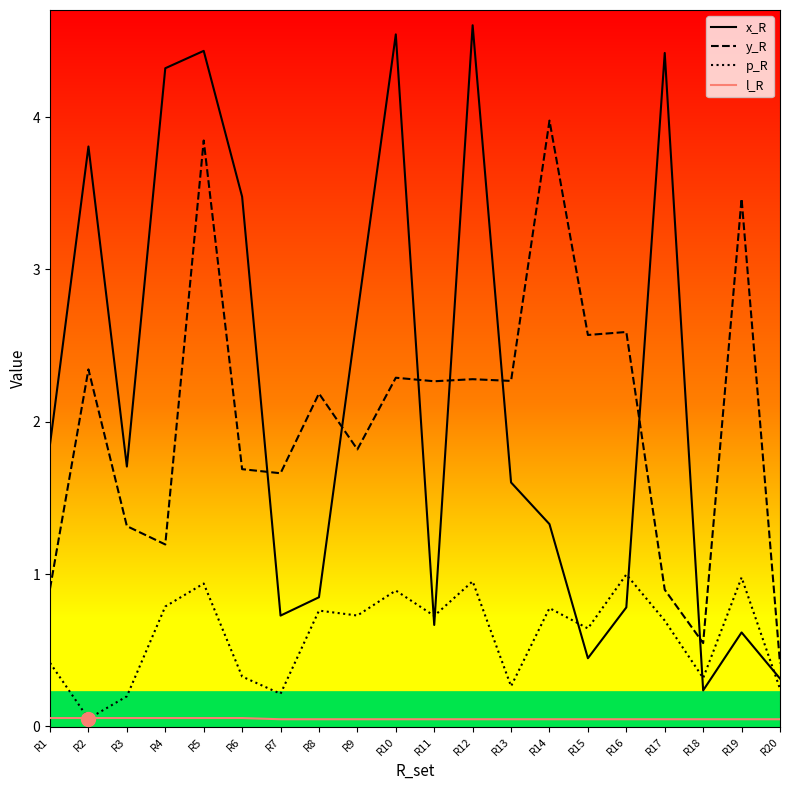

Rank the series by their maximum value, from highest to lowest.

x_R, y_R, p_R, l_R